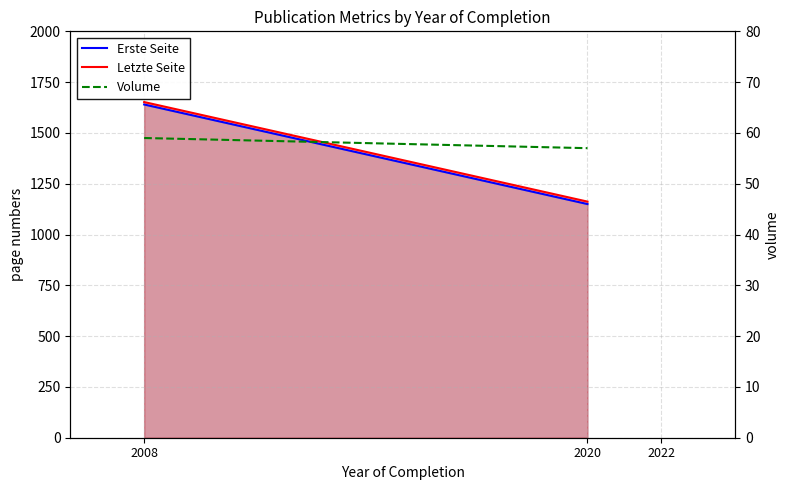

At how many categories does at least one series exceed 529?

2